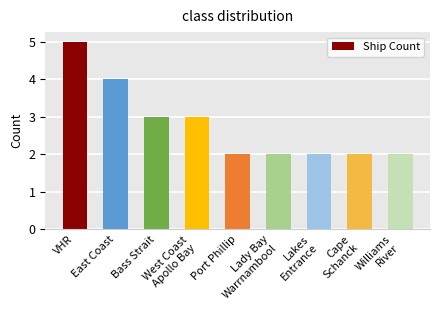

What is the difference between the second highest and second lowest values?

2